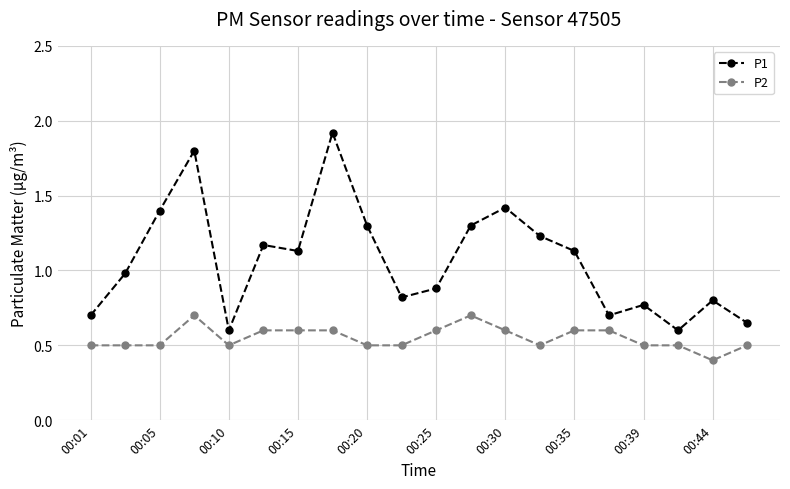

True or false: P2 and P1 cross at least once.

False